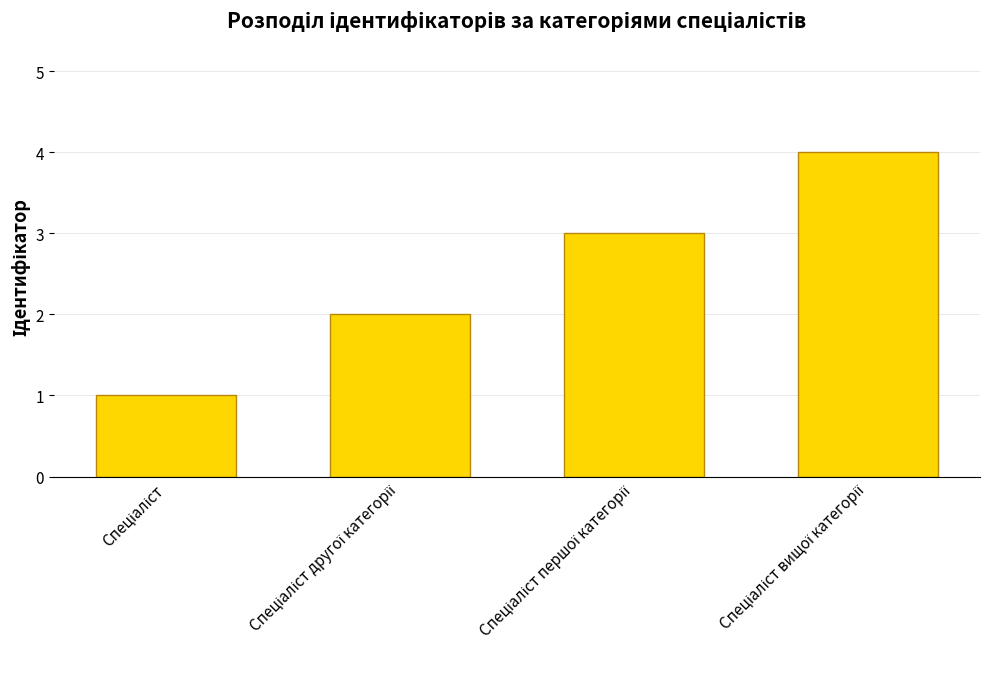

What is the sum of all values?

10